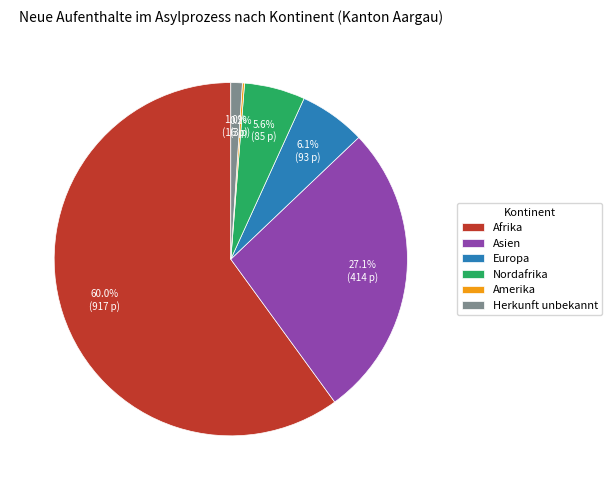

Which has a higher value, Herkunft unbekannt or Asien?

Asien